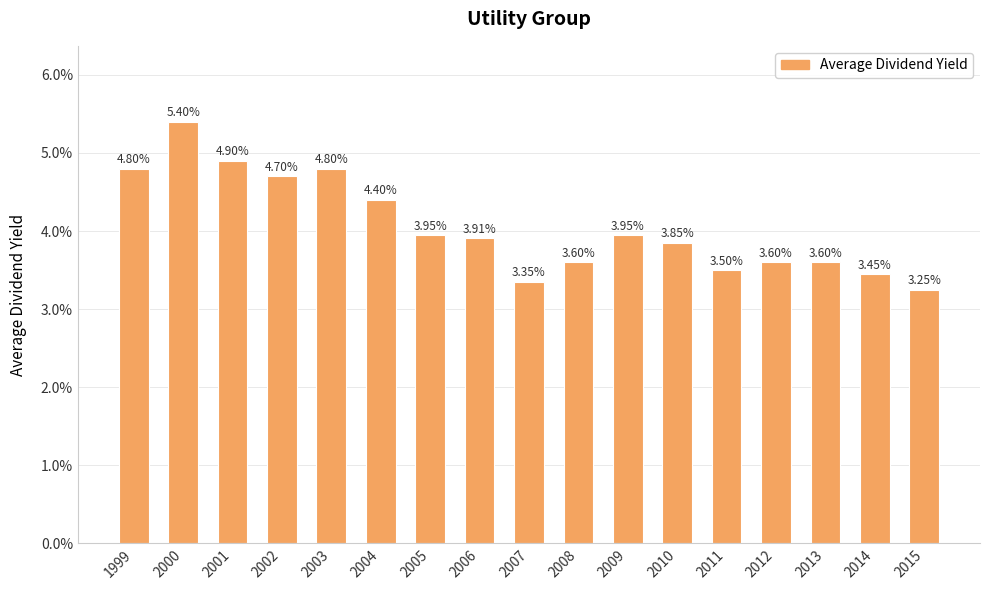

Are the bars horizontal?

No